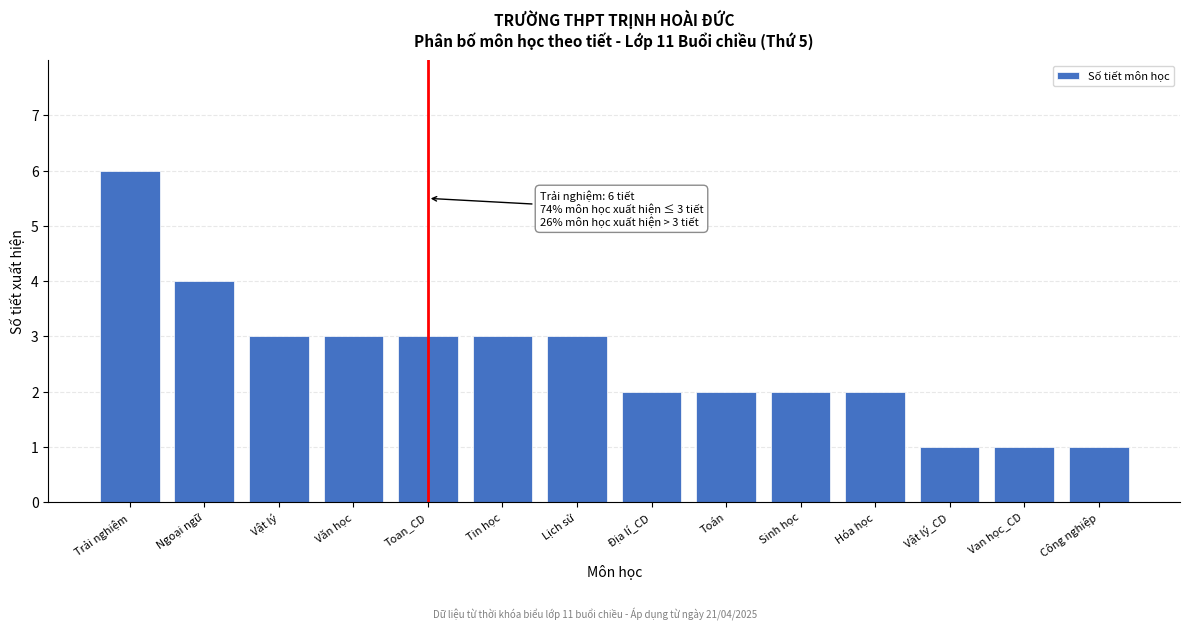

Reading right to left, extract all data points from this chart.

Công nghiệp=1	Van học_CD=1	Vật lý_CD=1	Hóa học=2	Sinh học=2	Toán=2	Địa lí_CD=2	Lịch sử=3	Tin học=3	Toan_CD=3	Văn học=3	Vật lý=3	Ngoại ngữ=4	Trải nghiệm=6